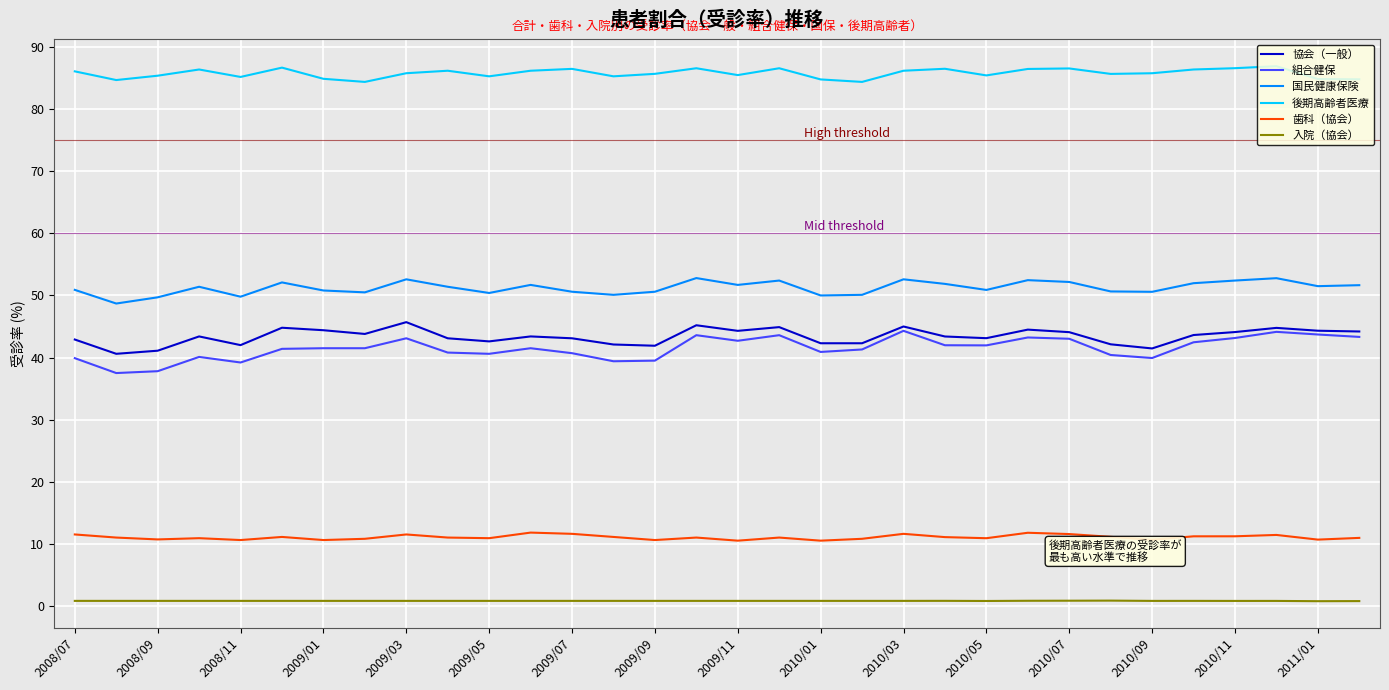

True or false: 協会（一般） and 歯科（協会） cross at least once.

False